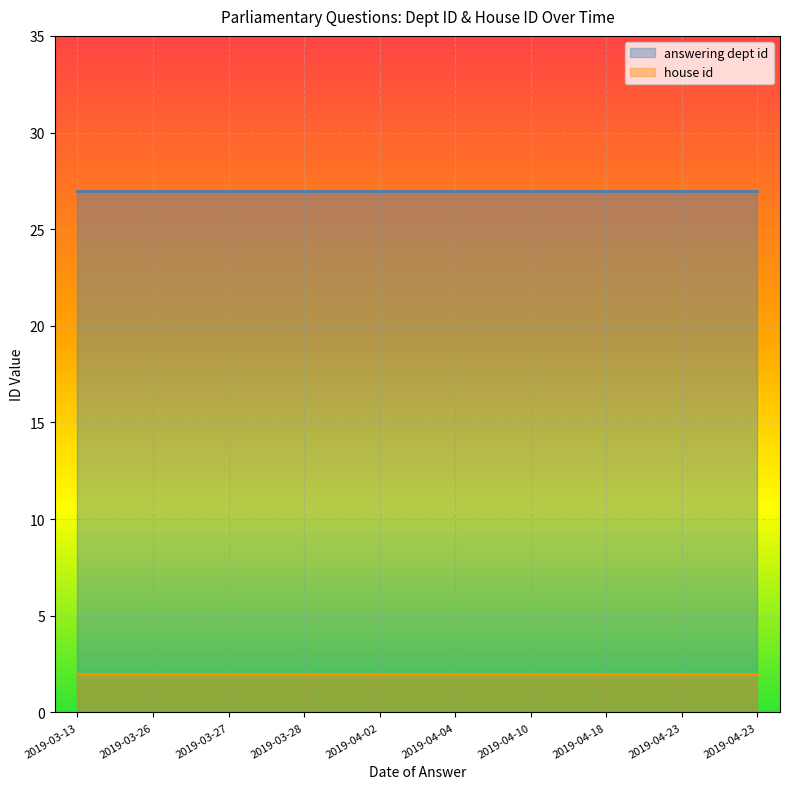

Reading left to right, what are all the values shown in this chart?

answering dept id: 27	27	27	27	27	27	27	27	27	27
house id: 2	2	2	2	2	2	2	2	2	2